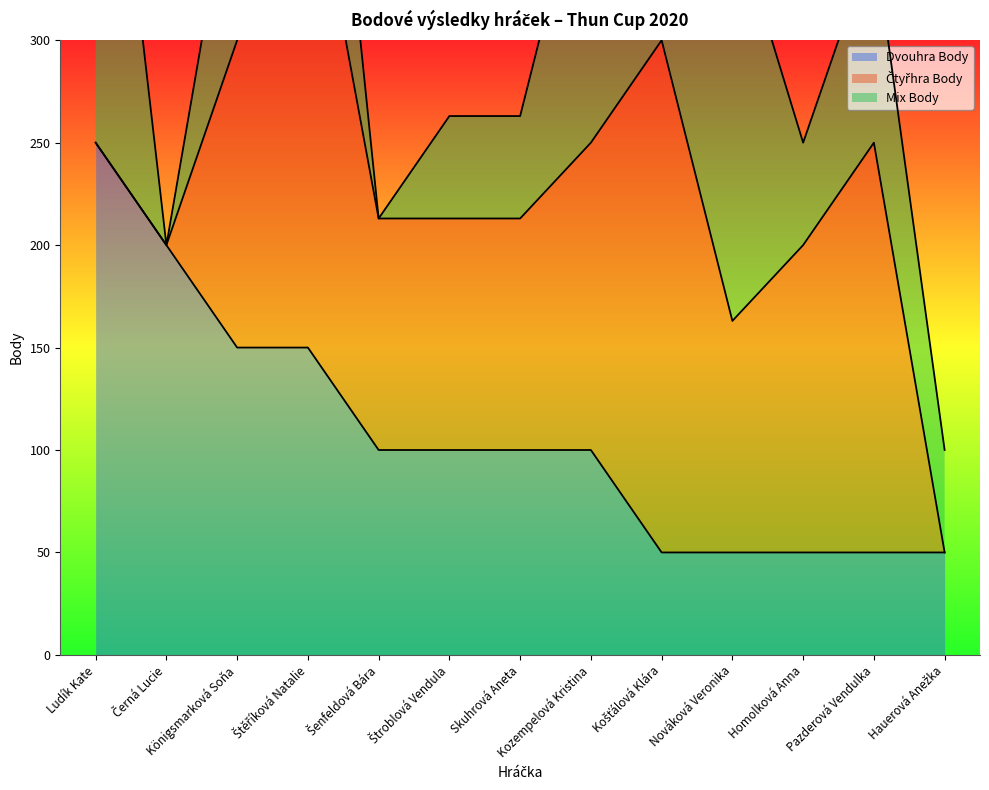

Reading right to left, what are all the values shown in this chart?

Dvouhra Body: Hauerová Anežka=50	Pazderová Vendulka=50	Homolková Anna=50	Nováková Veronika=50	Košťálová Klára=50	Kozempelová Kristina=100	Skuhrová Aneta=100	Štroblová Vendula=100	Šenfeldová Bára=100	Štěříková Natalie=150	Königsmarková Soňa=150	Černá Lucie=200	Ludík Kate=250
Čtyřhra Body: Hauerová Anežka=0	Pazderová Vendulka=200	Homolková Anna=150	Nováková Veronika=113	Košťálová Klára=250	Kozempelová Kristina=150	Skuhrová Aneta=113	Štroblová Vendula=113	Šenfeldová Bára=113	Štěříková Natalie=250	Königsmarková Soňa=150	Černá Lucie=0	Ludík Kate=0
Mix Body: Hauerová Anežka=50	Pazderová Vendulka=100	Homolková Anna=50	Nováková Veronika=200	Košťálová Klára=50	Kozempelová Kristina=150	Skuhrová Aneta=50	Štroblová Vendula=50	Šenfeldová Bára=0	Štěříková Natalie=150	Königsmarková Soňa=100	Černá Lucie=0	Ludík Kate=250